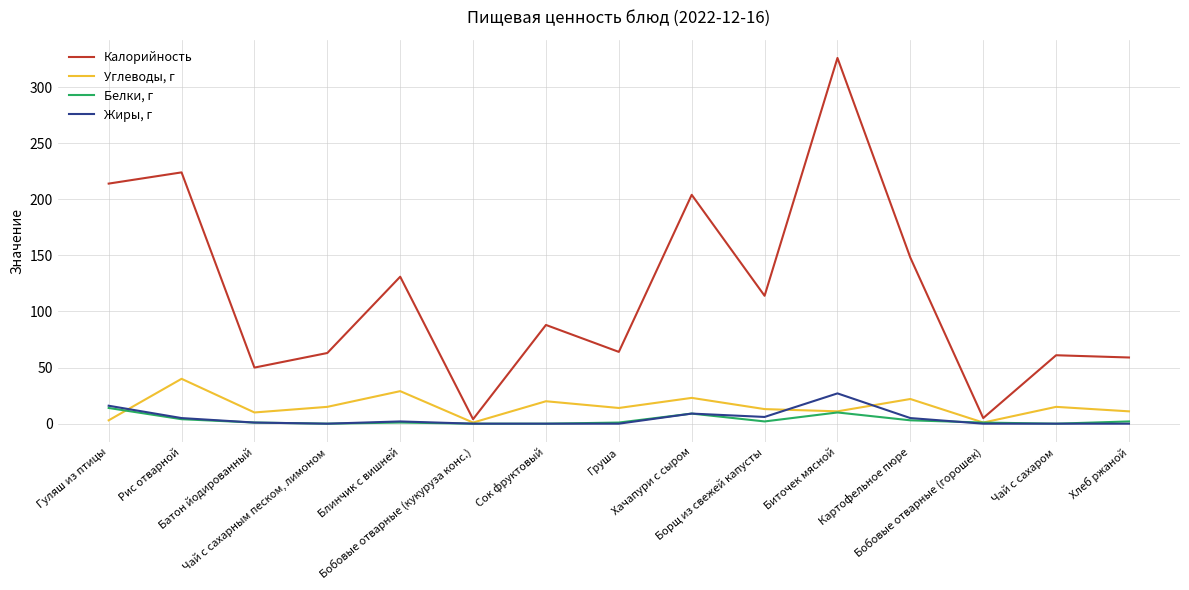

True or false: Углеводы, г and Калорийность intersect in this chart.

False